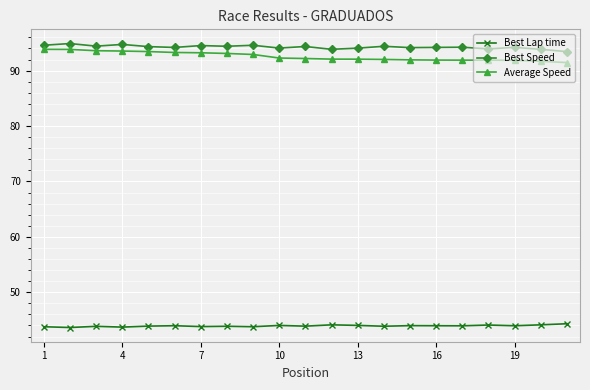

What is the average value of the Best Lap time series?

43.9